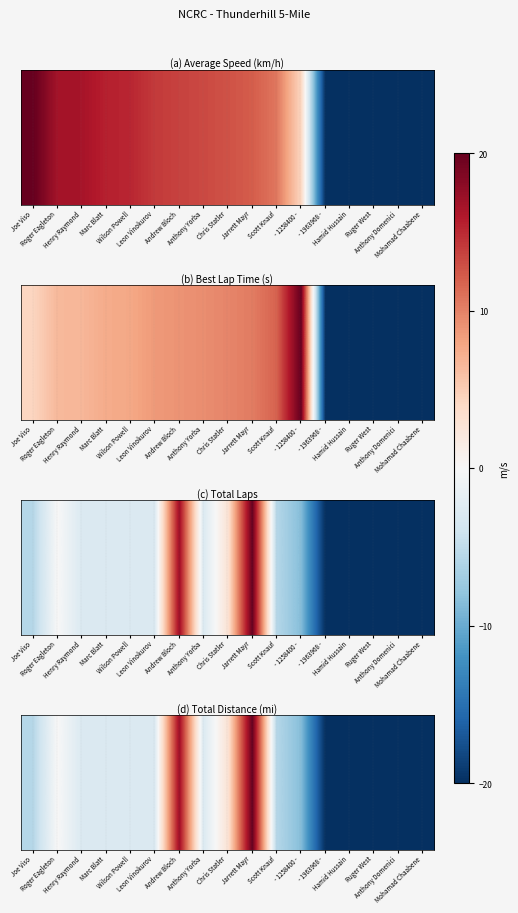

True or false: the data shows 28.5 at Andrew Bloch.

False